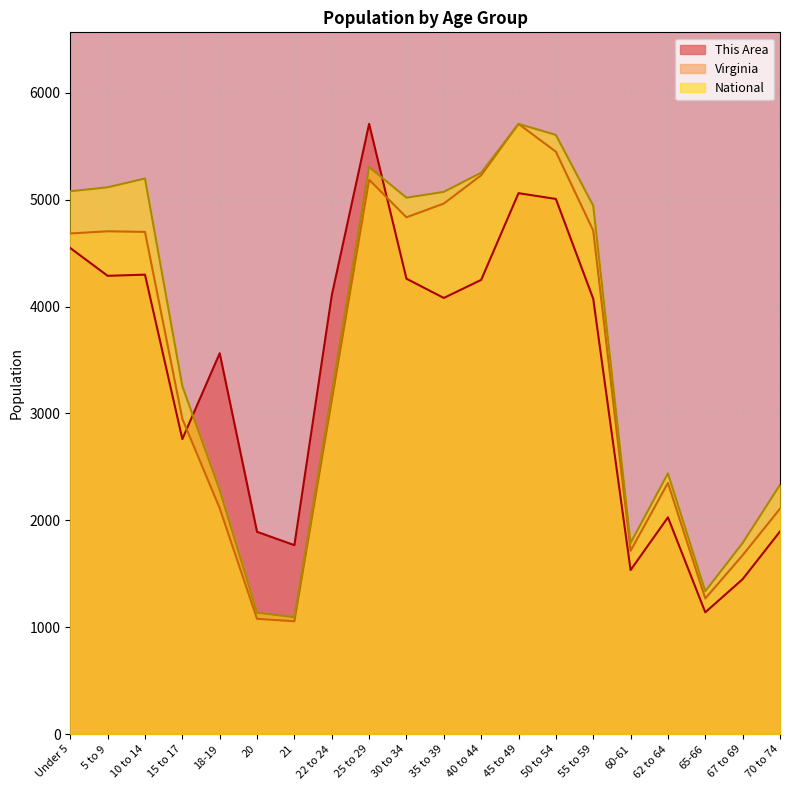

At which label is Virginia closest to 3382?

22 to 24